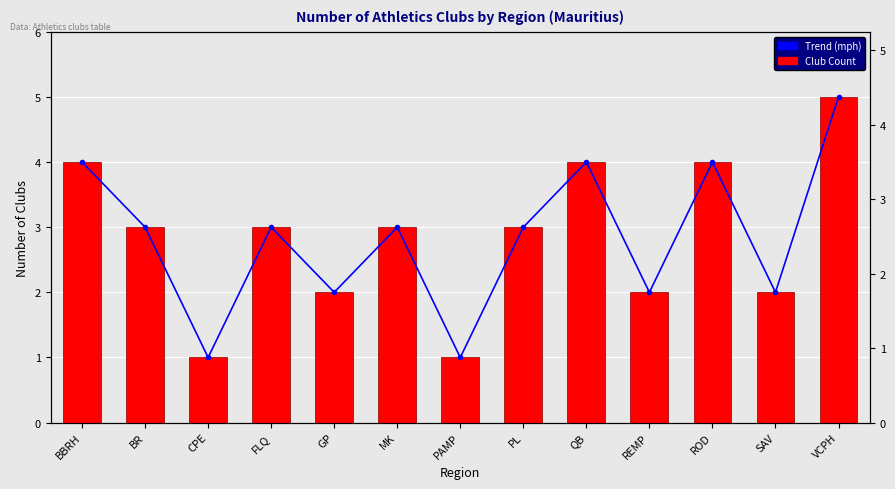

What are all the series names shown in the legend?

Trend, Club Count